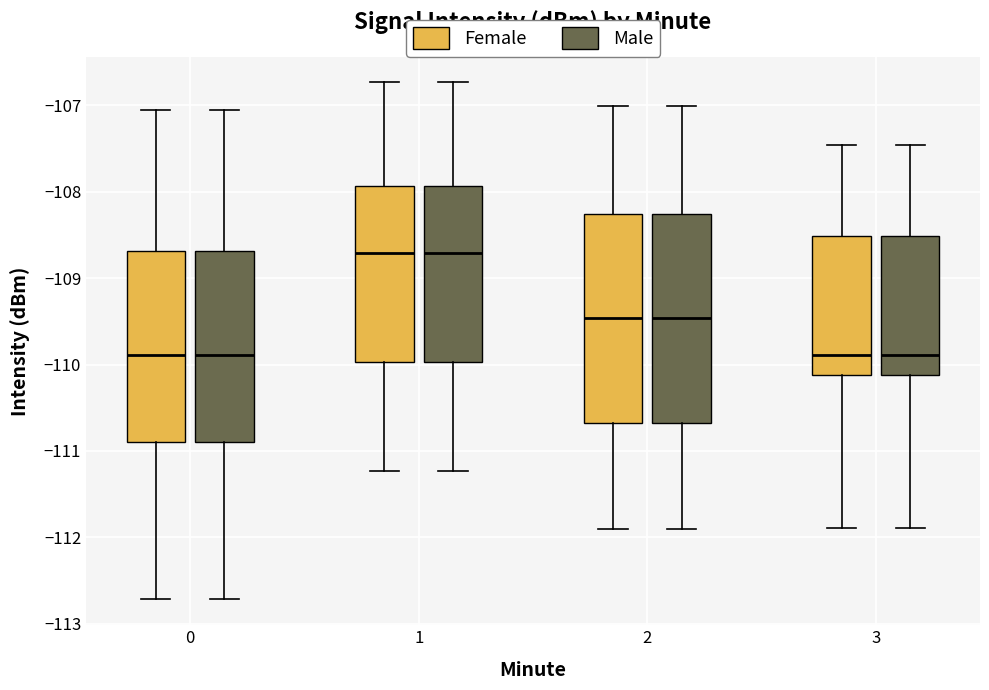

Reading left to right, read every box against the y-axis: the position of its median line, the range the box covers, and the ends of its whiskers. The values are not printed on the chart, so give them approximately, as read against the axis.

0 (Female): median -109.9, box -110.9 to -108.7, whiskers -112.7 to -107.0
0 (Male): median -109.9, box -110.9 to -108.7, whiskers -112.7 to -107.0
1 (Female): median -108.7, box -110.0 to -107.9, whiskers -111.2 to -106.7
1 (Male): median -108.7, box -110.0 to -107.9, whiskers -111.2 to -106.7
2 (Female): median -109.5, box -110.7 to -108.3, whiskers -111.9 to -107.0
2 (Male): median -109.5, box -110.7 to -108.3, whiskers -111.9 to -107.0
3 (Female): median -109.9, box -110.1 to -108.5, whiskers -111.9 to -107.5
3 (Male): median -109.9, box -110.1 to -108.5, whiskers -111.9 to -107.5